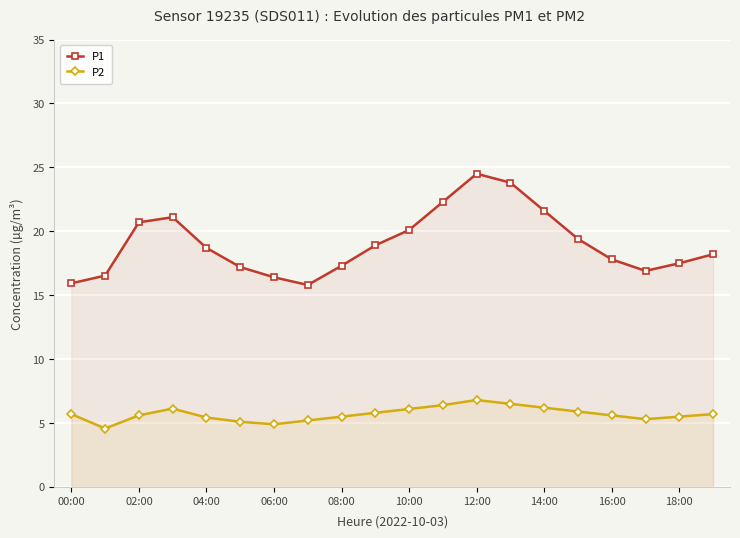

How many interior local valleys does the P1 series have?

2